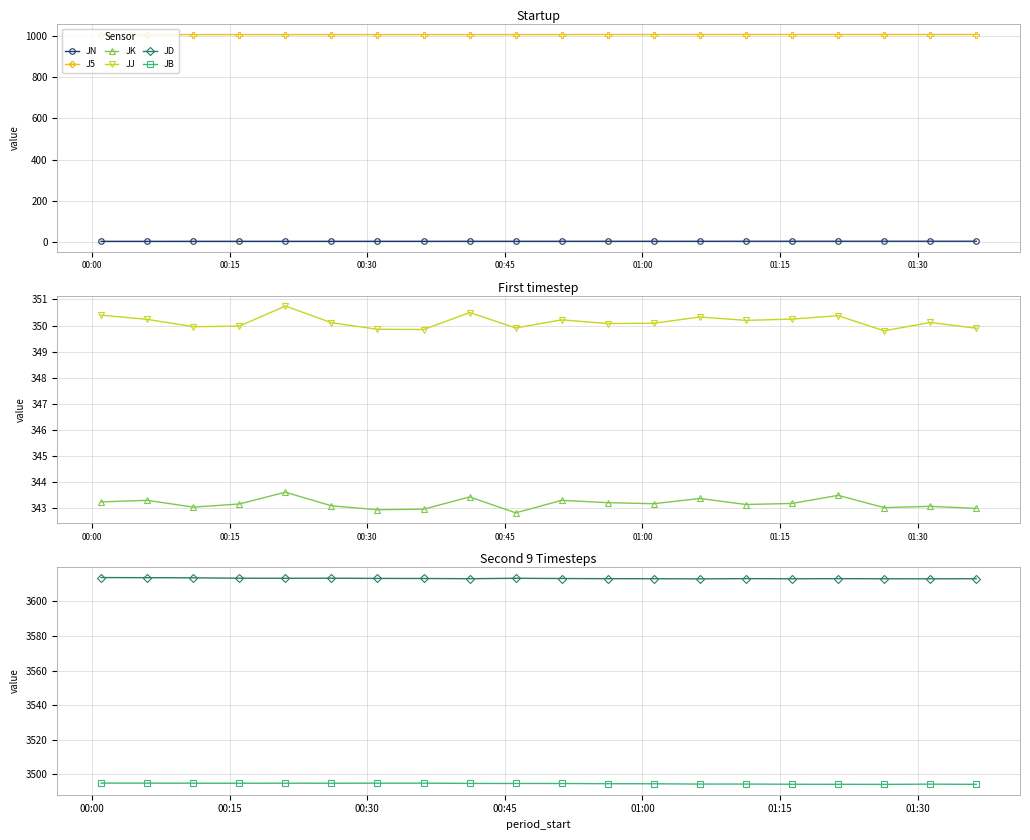

How many data points does each series have?

20